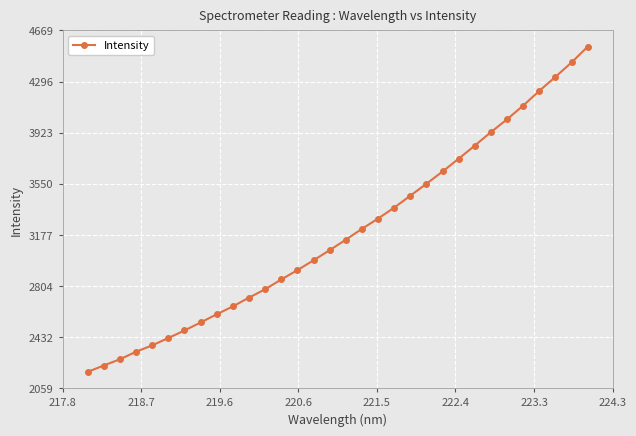

What is the difference between the second highest and second lowest values?

2211.2